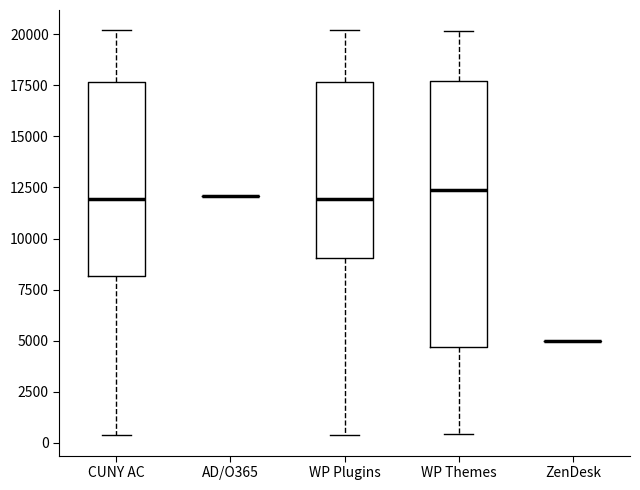

Reading left to right, read every box against the y-axis: the position of its median line, the range the box covers, and the ends of its whiskers. The values are not printed on the chart, so give them approximately, as read against the axis.

CUNY AC: median 12000, box 8000 to 17500, whiskers 500 to 20000
AD/O365: box collapsed to a line at 12000, whiskers 12000 to 12000
WP Plugins: median 12000, box 9000 to 17500, whiskers 500 to 20000
WP Themes: median 12500, box 4500 to 17500, whiskers 500 to 20000
ZenDesk: box collapsed to a line at 5000, whiskers 5000 to 5000